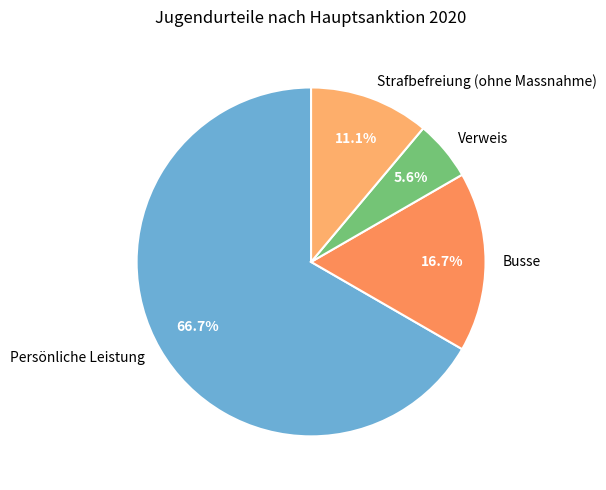

To the nearest percent, what percentage of the pie is Verweis?

6%